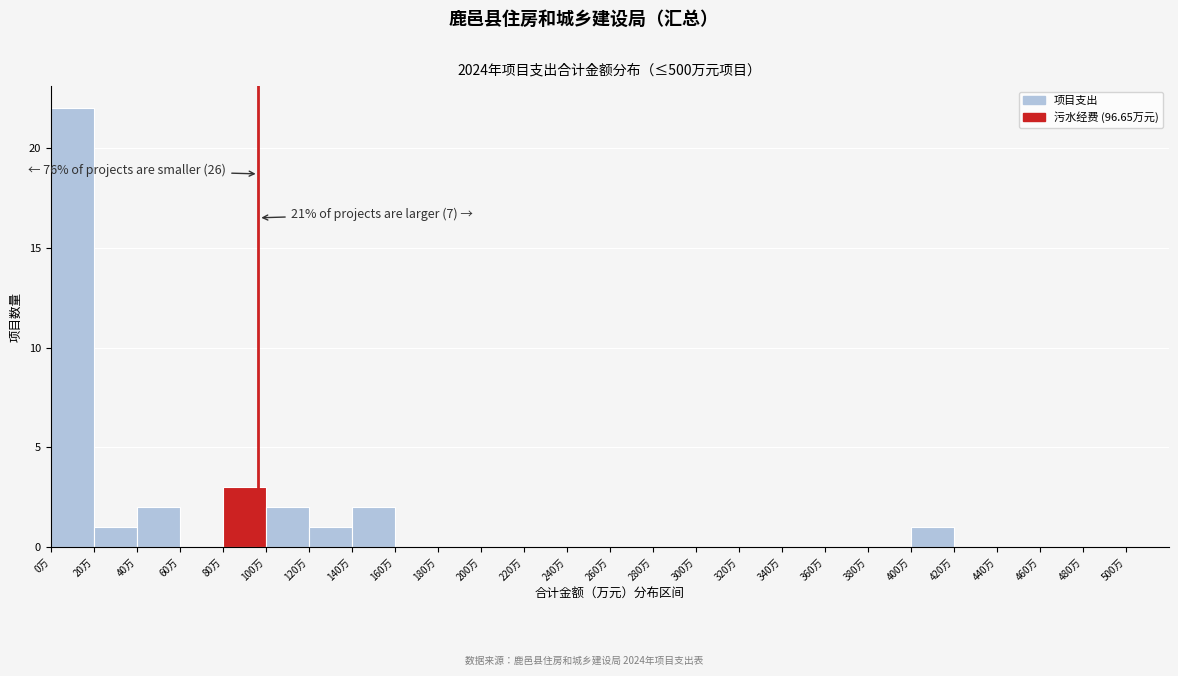

Over which range of the x-axis is the bar tallest?

0 to 20